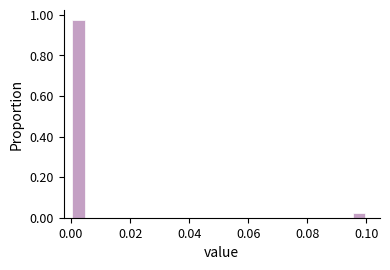

Around what value on the x-axis is the tallest bar? Give the approximate position of its centre, as read against the axis.

0.002